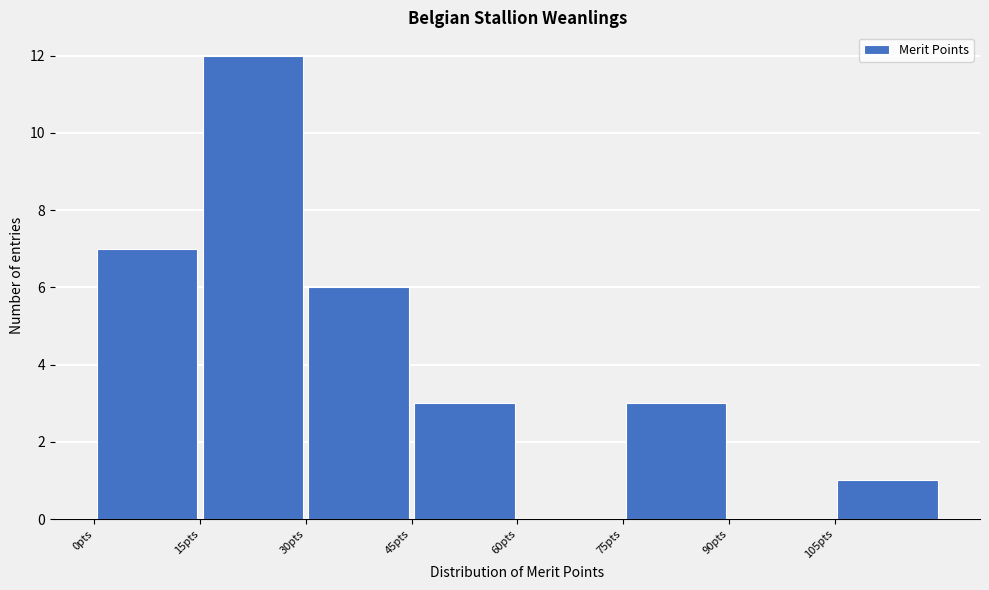

Reading left to right, transcribe this chart: for each bar, give the range it covers on the x-axis and its height. Neither the bar edges nor the heights are printed on the chart, so give them approximately, as read against the axes.

0 to 15: 7
15 to 30: 12
30 to 45: 6
45 to 60: 3
60 to 75: 0
75 to 90: 3
90 to 105: 0
105 to 120: 1